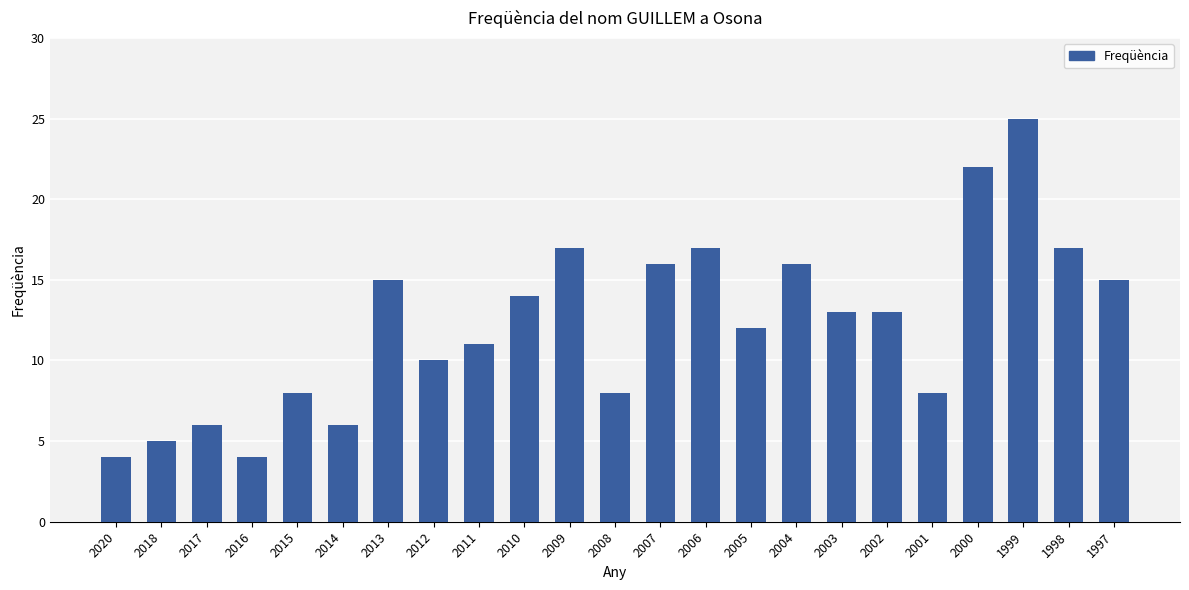

What is the value of the 10th bar from the left?

14